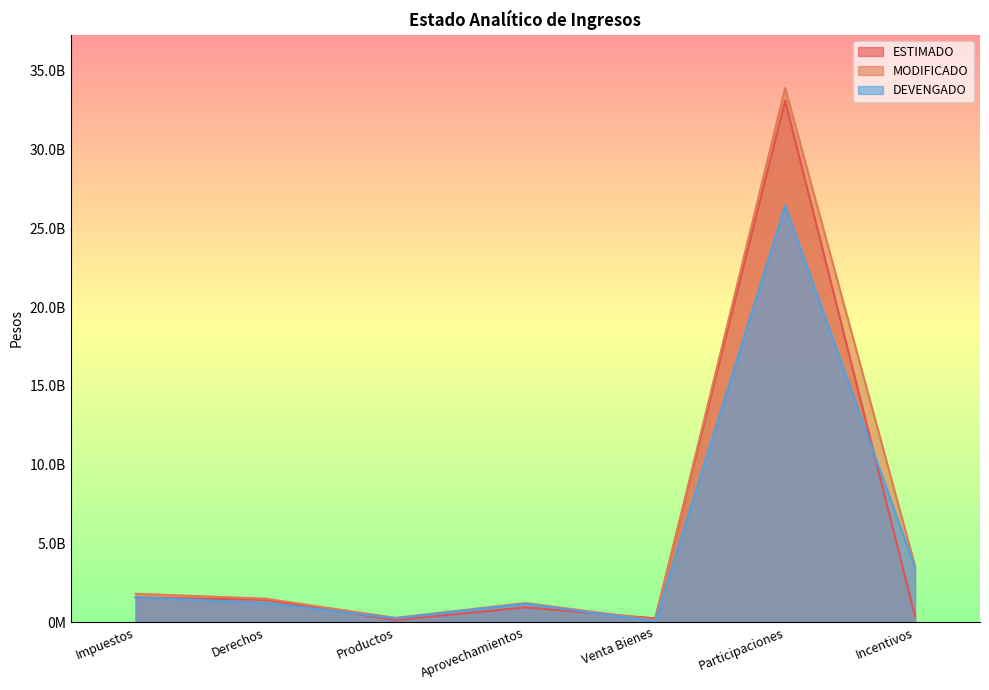

What is the difference between the MODIFICADO values at Productos and Impuestos?

1529757300